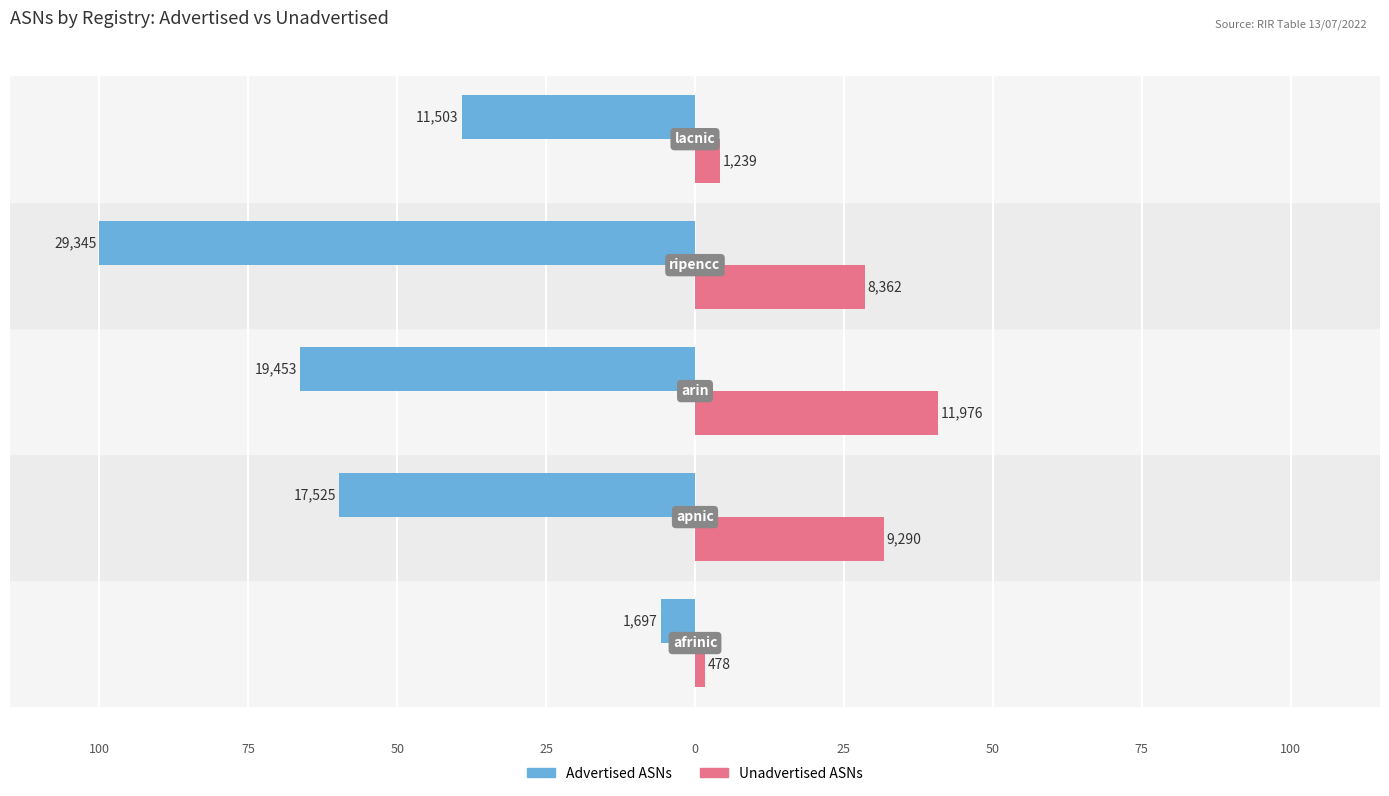

What is the highest value of the Unadvertised ASNs series?

40.8